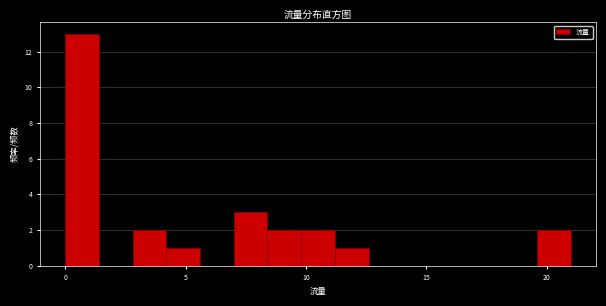

Read against the x-axis, roughly where is the centre of the tallest bar?

0.5